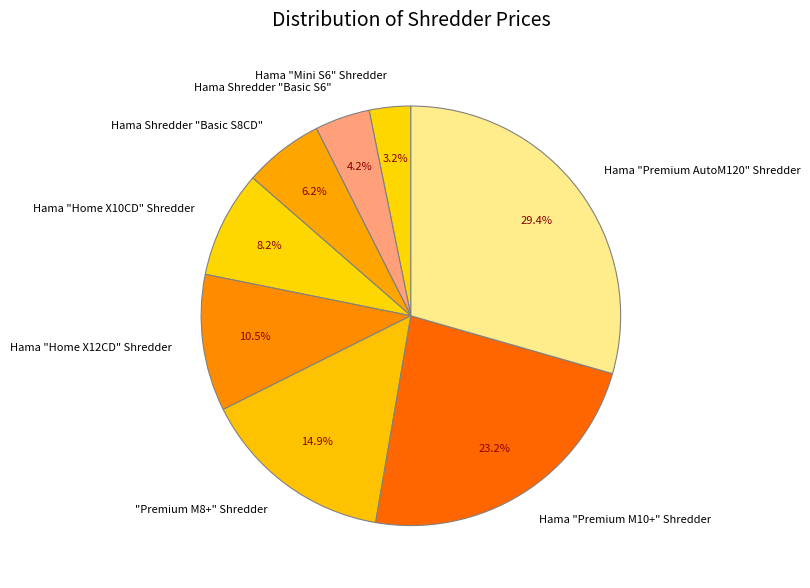

Count the number of slices in the pie.

8